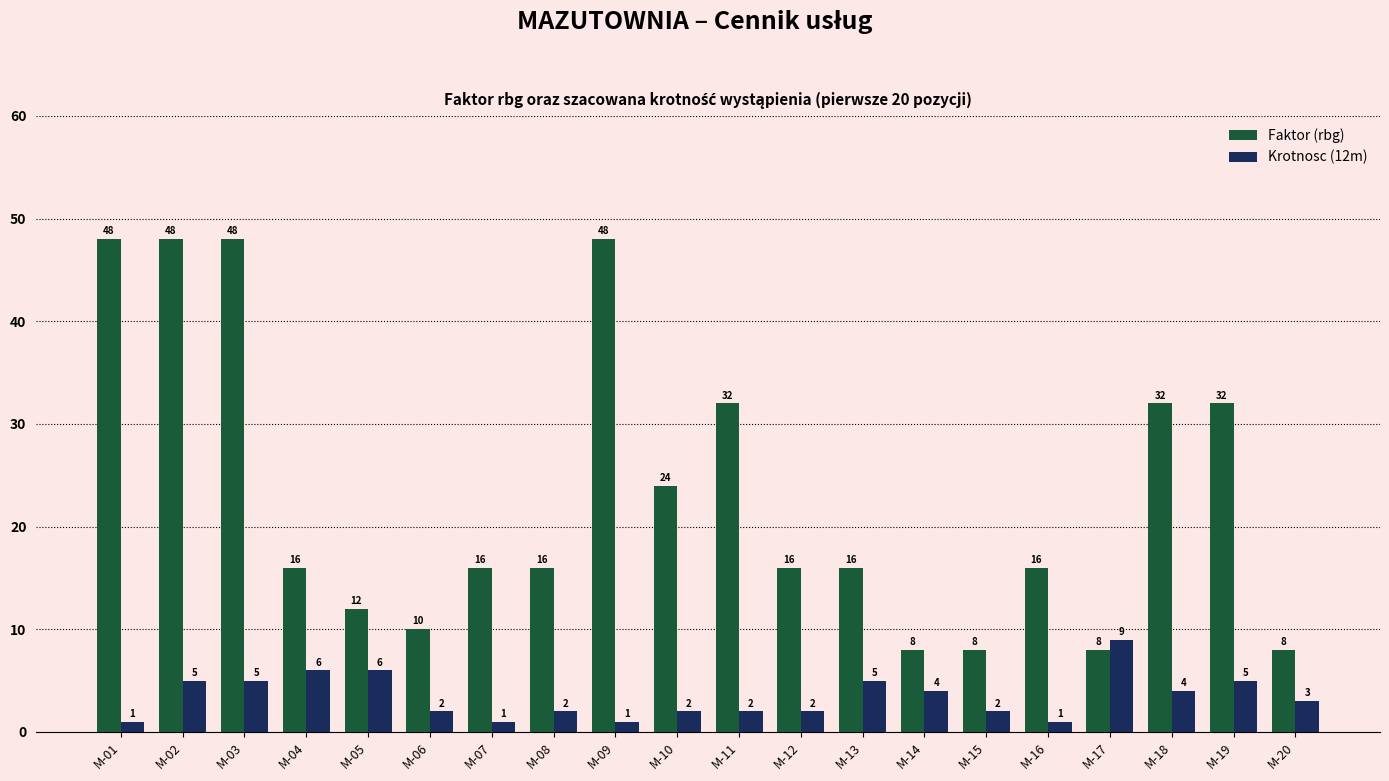

Which series has the widest spread of values?

Faktor (rbg)